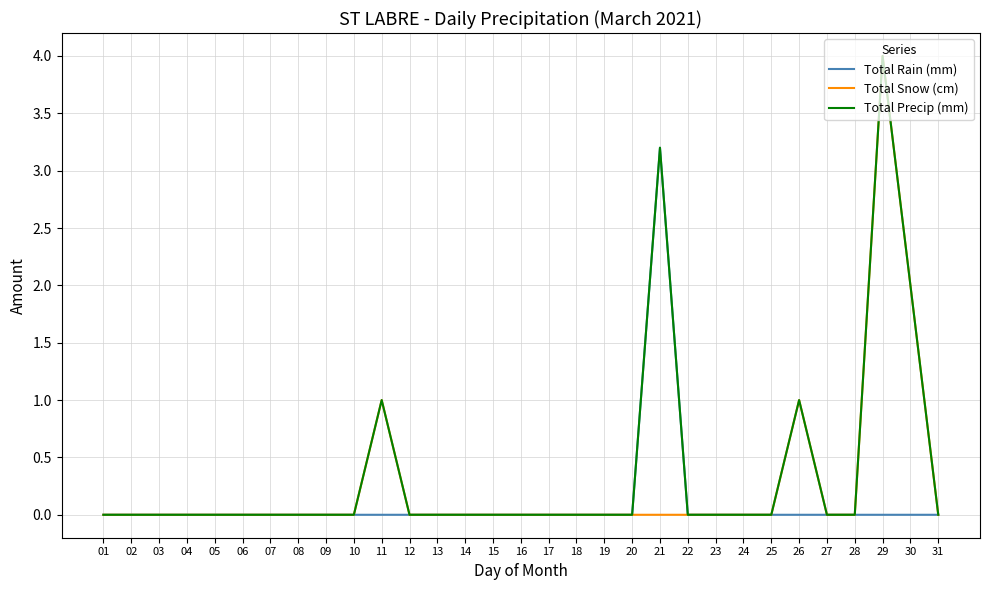

At which category is the sum across all series the highest?

29